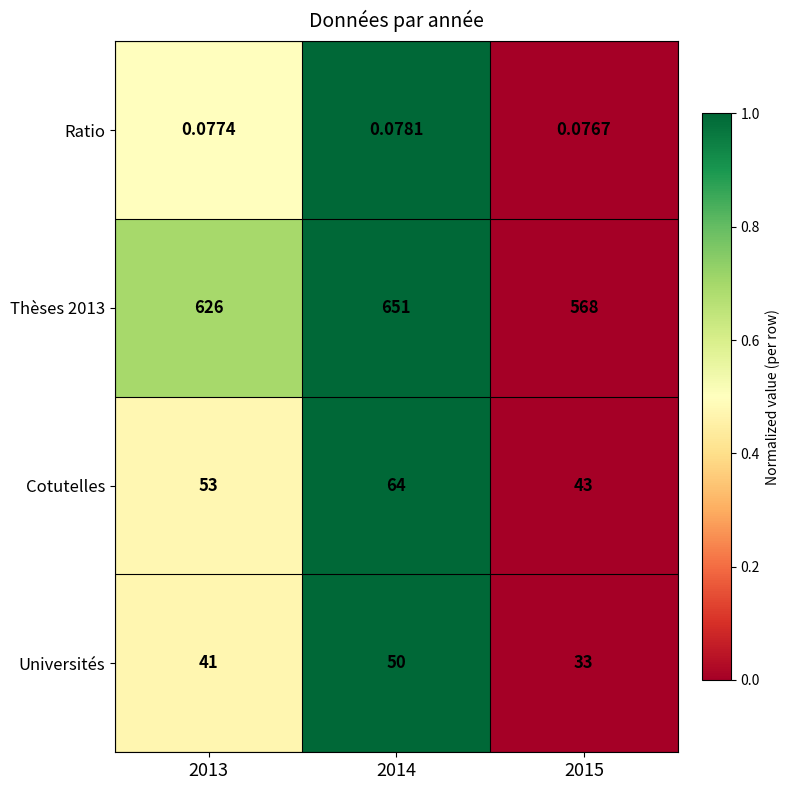

Between 2013 and 2014, which series saw the biggest shift?

Thèses 2013